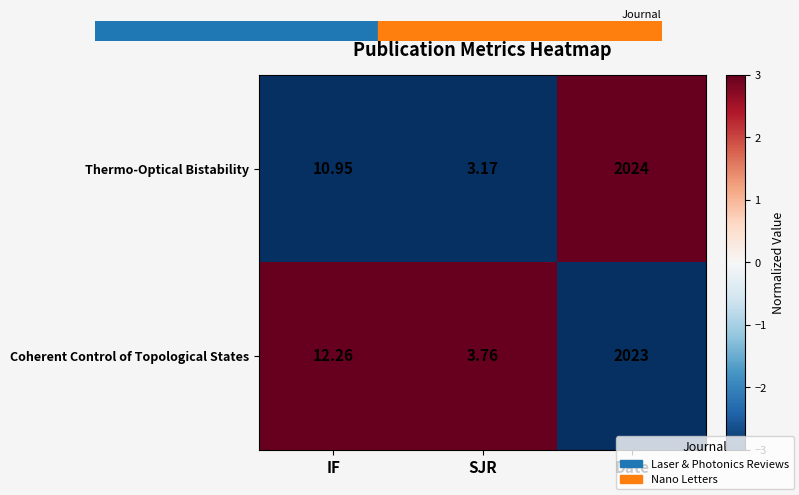

Which series has the largest range (max minus min)?

Thermo-Optical Bistability